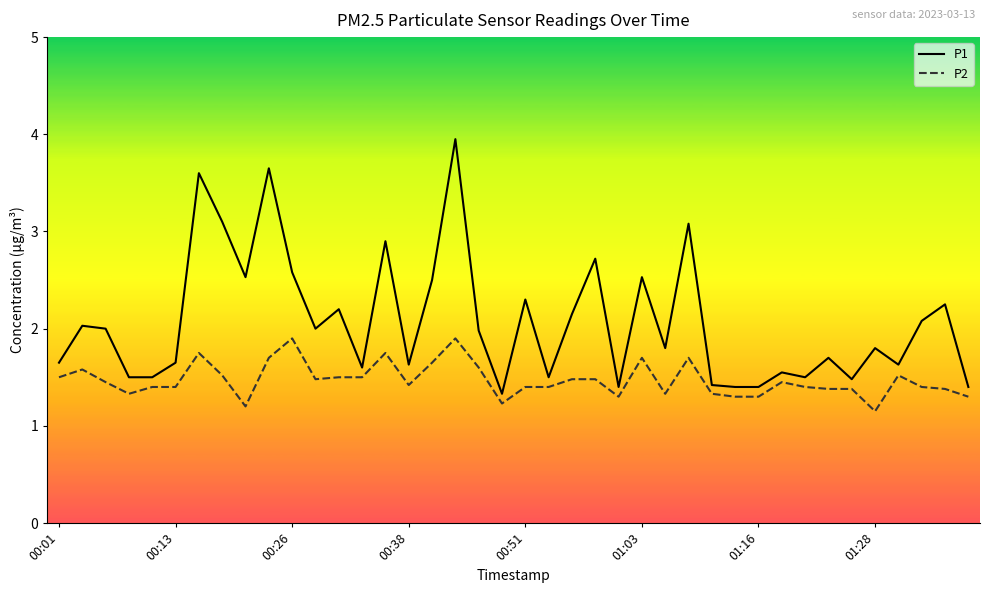

What is the highest value of the P1 series?

4.0